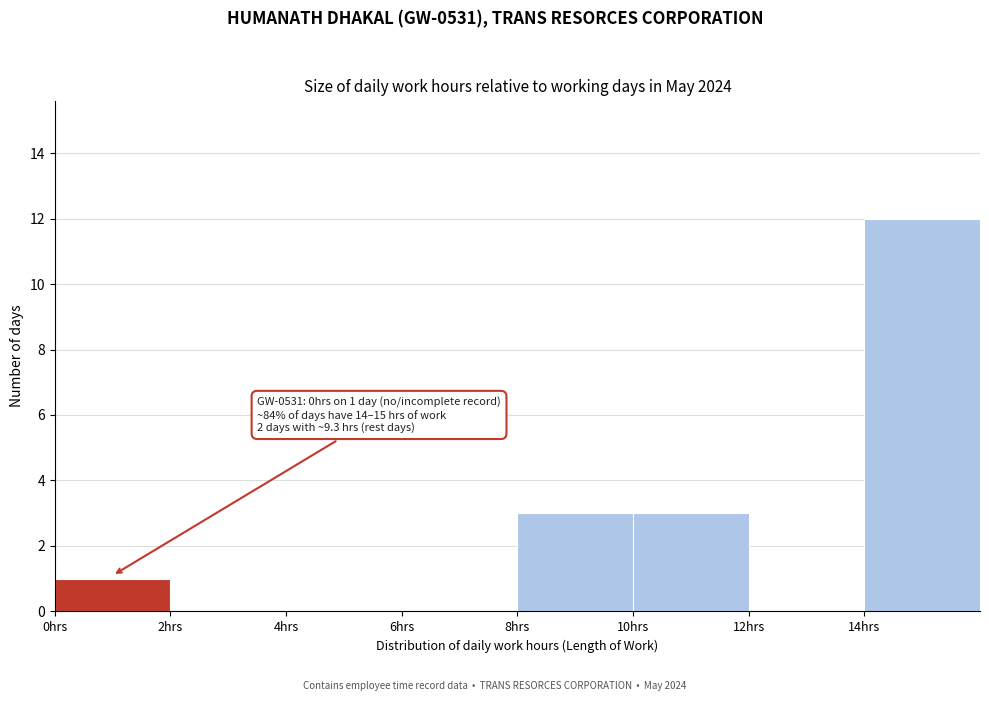

Over which range of the x-axis is the bar tallest?

14 to 16